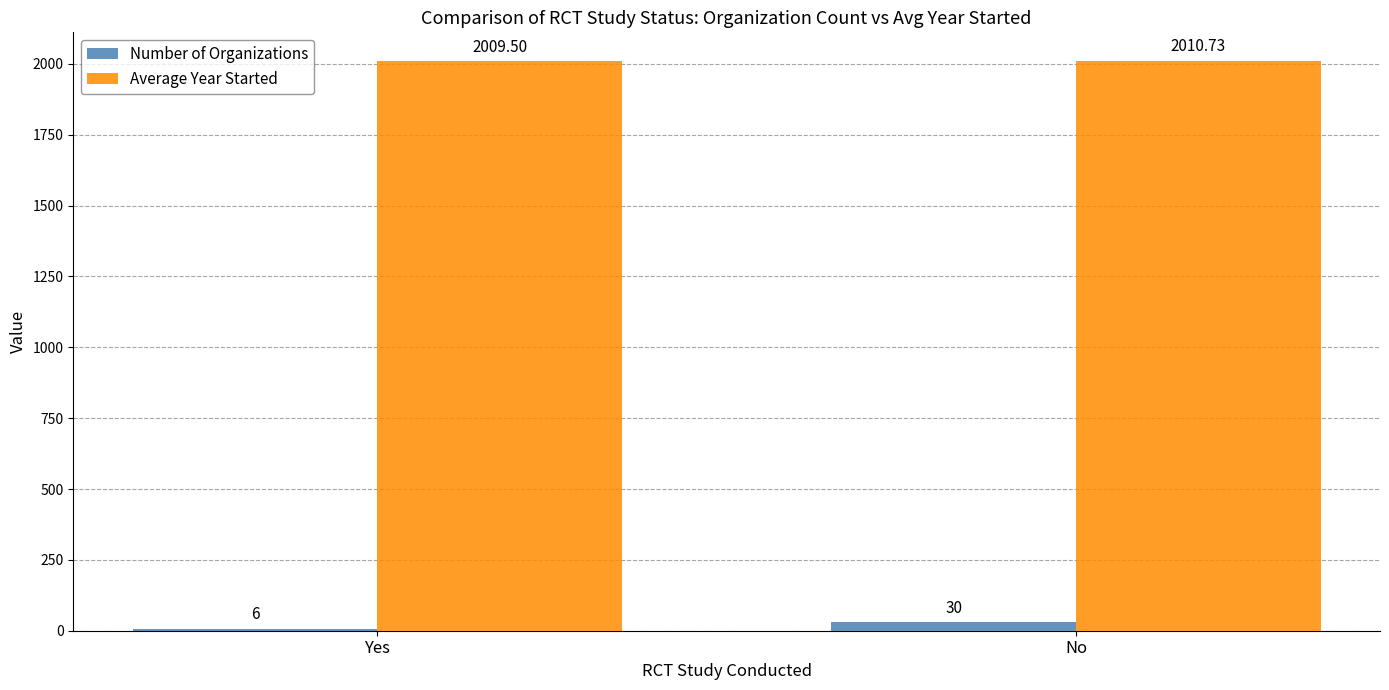

Which series has the largest total across all categories?

Average Year Started